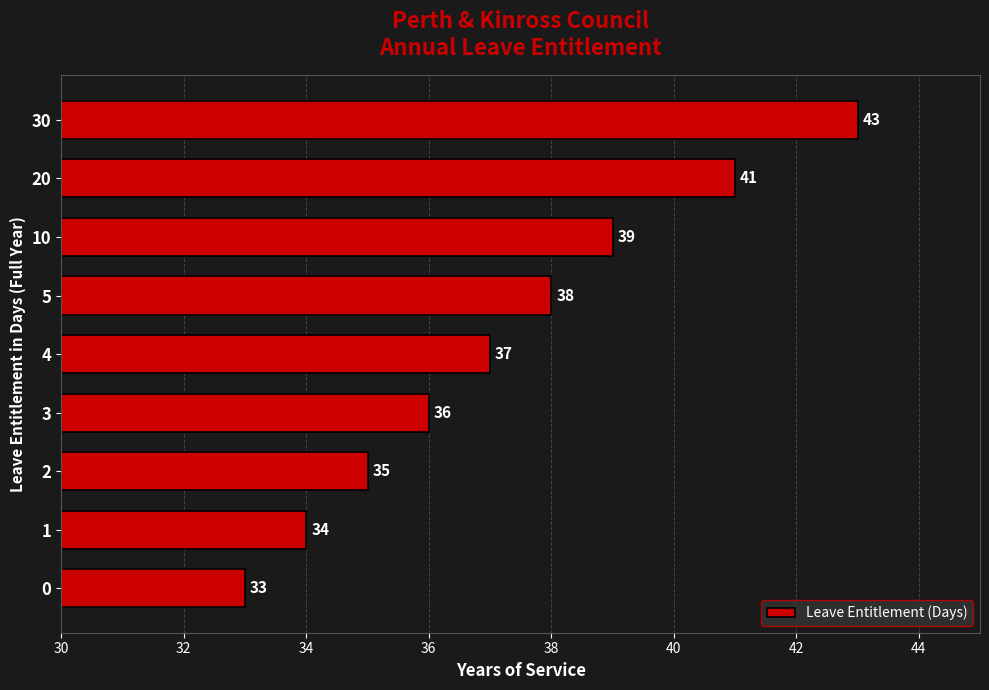

What is the sum of all values?

336